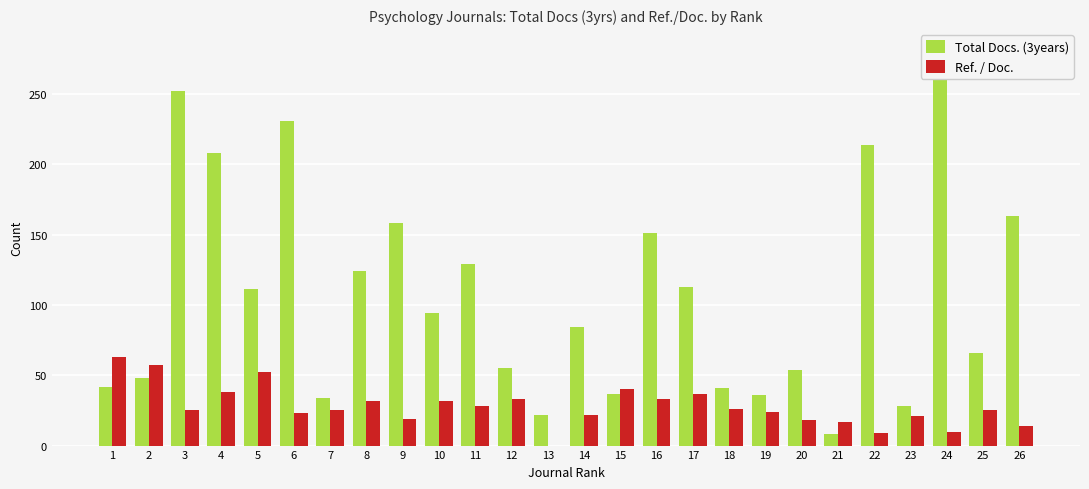

Count the number of data series in this chart.

2